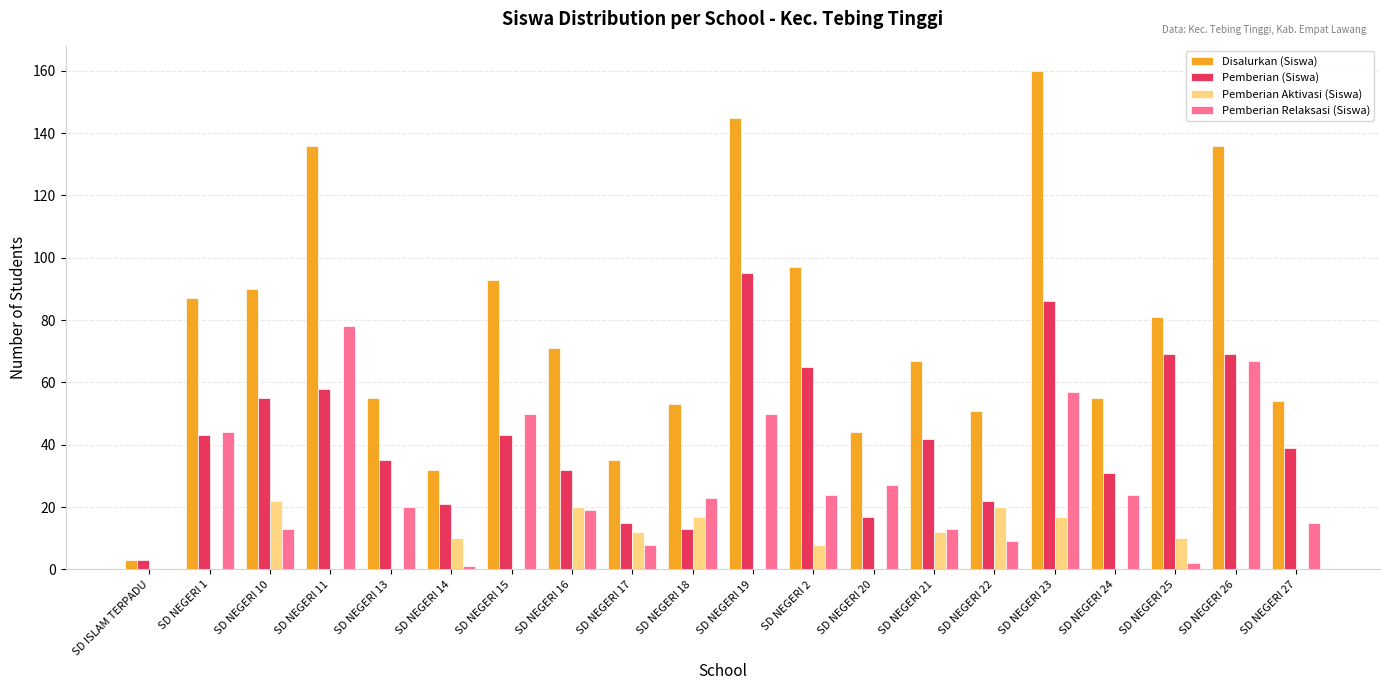

Reading left to right, what are all the values shown in this chart?

Disalurkan (Siswa): SD ISLAM TERPADU=3	SD NEGERI 1=87	SD NEGERI 10=90	SD NEGERI 11=136	SD NEGERI 13=55	SD NEGERI 14=32	SD NEGERI 15=93	SD NEGERI 16=71	SD NEGERI 17=35	SD NEGERI 18=53	SD NEGERI 19=145	SD NEGERI 2=97	SD NEGERI 20=44	SD NEGERI 21=67	SD NEGERI 22=51	SD NEGERI 23=160	SD NEGERI 24=55	SD NEGERI 25=81	SD NEGERI 26=136	SD NEGERI 27=54
Pemberian (Siswa): SD ISLAM TERPADU=3	SD NEGERI 1=43	SD NEGERI 10=55	SD NEGERI 11=58	SD NEGERI 13=35	SD NEGERI 14=21	SD NEGERI 15=43	SD NEGERI 16=32	SD NEGERI 17=15	SD NEGERI 18=13	SD NEGERI 19=95	SD NEGERI 2=65	SD NEGERI 20=17	SD NEGERI 21=42	SD NEGERI 22=22	SD NEGERI 23=86	SD NEGERI 24=31	SD NEGERI 25=69	SD NEGERI 26=69	SD NEGERI 27=39
Pemberian Aktivasi (Siswa): SD ISLAM TERPADU=0	SD NEGERI 1=0	SD NEGERI 10=22	SD NEGERI 11=0	SD NEGERI 13=0	SD NEGERI 14=10	SD NEGERI 15=0	SD NEGERI 16=20	SD NEGERI 17=12	SD NEGERI 18=17	SD NEGERI 19=0	SD NEGERI 2=8	SD NEGERI 20=0	SD NEGERI 21=12	SD NEGERI 22=20	SD NEGERI 23=17	SD NEGERI 24=0	SD NEGERI 25=10	SD NEGERI 26=0	SD NEGERI 27=0
Pemberian Relaksasi (Siswa): SD ISLAM TERPADU=0	SD NEGERI 1=44	SD NEGERI 10=13	SD NEGERI 11=78	SD NEGERI 13=20	SD NEGERI 14=1	SD NEGERI 15=50	SD NEGERI 16=19	SD NEGERI 17=8	SD NEGERI 18=23	SD NEGERI 19=50	SD NEGERI 2=24	SD NEGERI 20=27	SD NEGERI 21=13	SD NEGERI 22=9	SD NEGERI 23=57	SD NEGERI 24=24	SD NEGERI 25=2	SD NEGERI 26=67	SD NEGERI 27=15